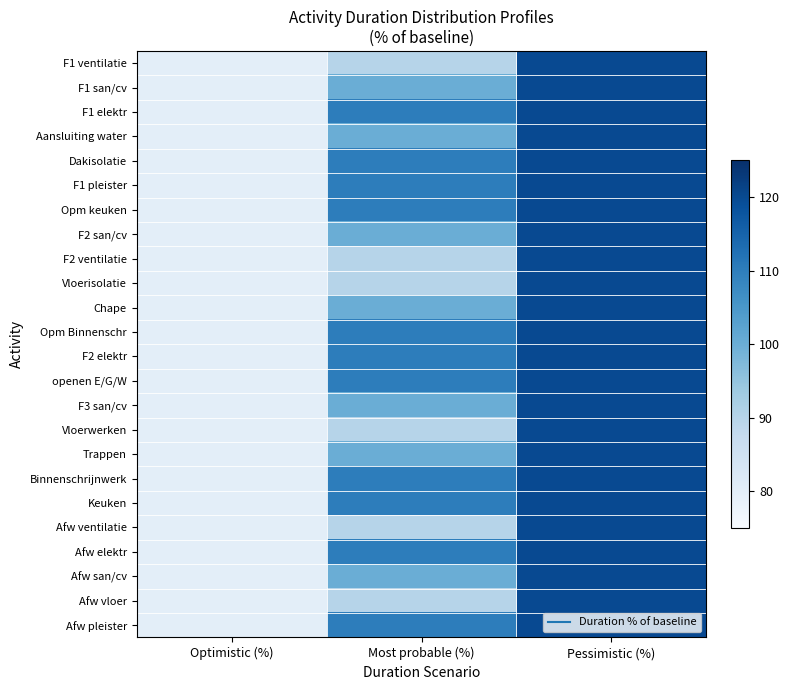

How many categories are shown in the chart?

3